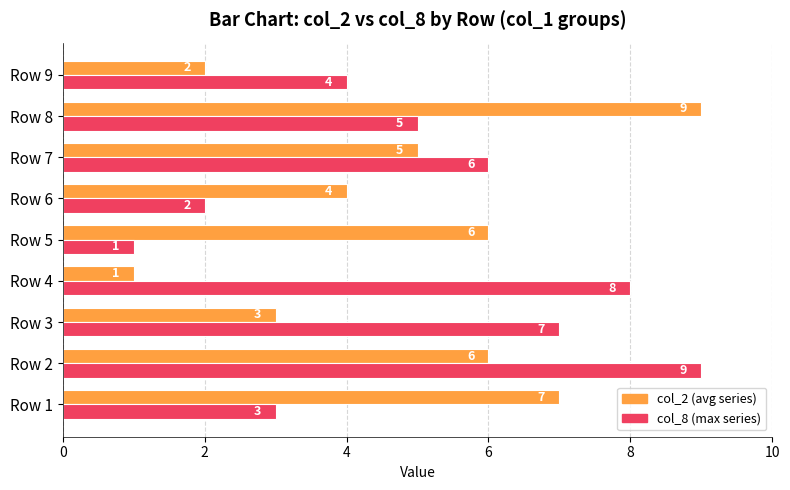

How many col_8 (max series) values are between 3 and 7?

5